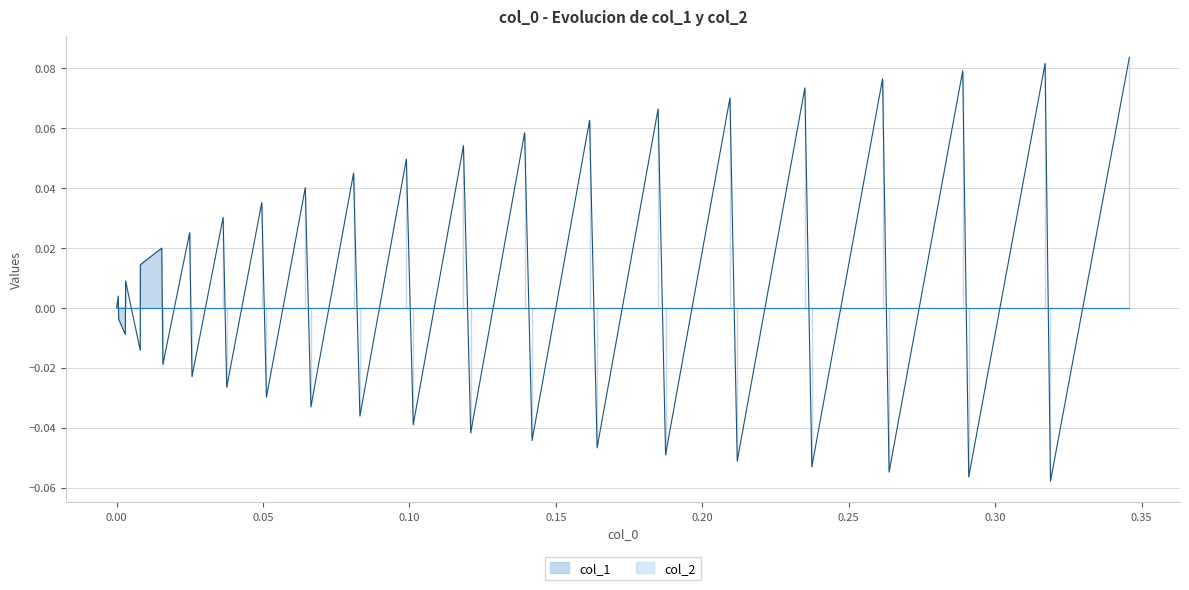

How many values are below 0?

19